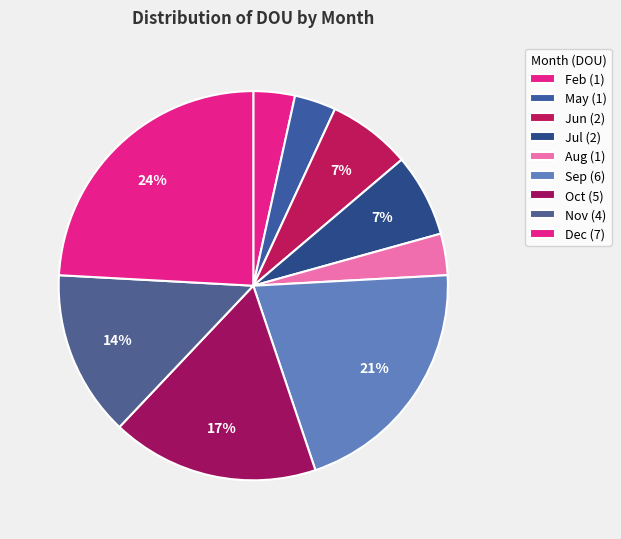

How many segments does this pie chart have?

9